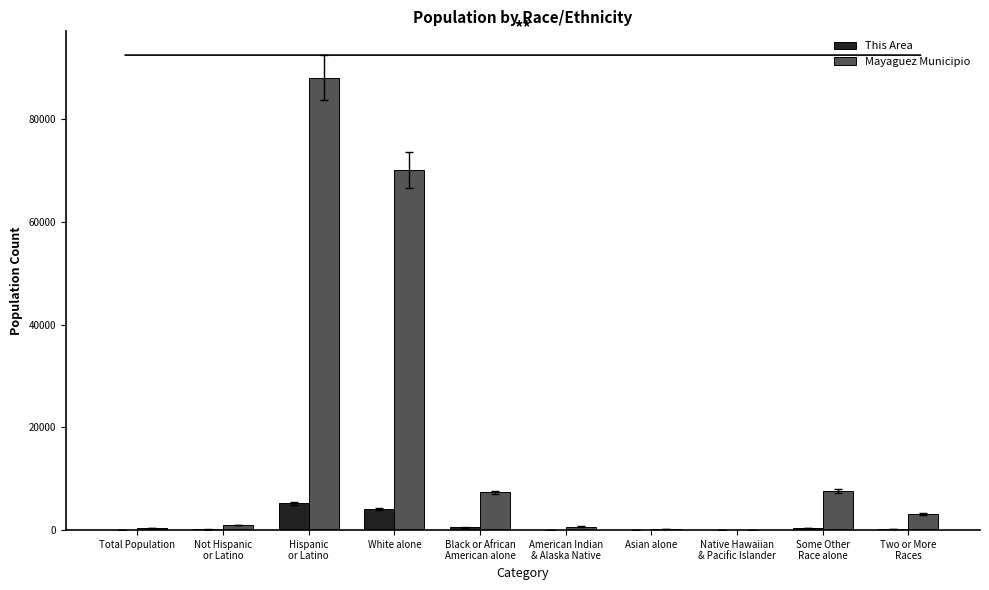

The Mayaguez Municipio series shows 70091 at White alone. True or false?

True